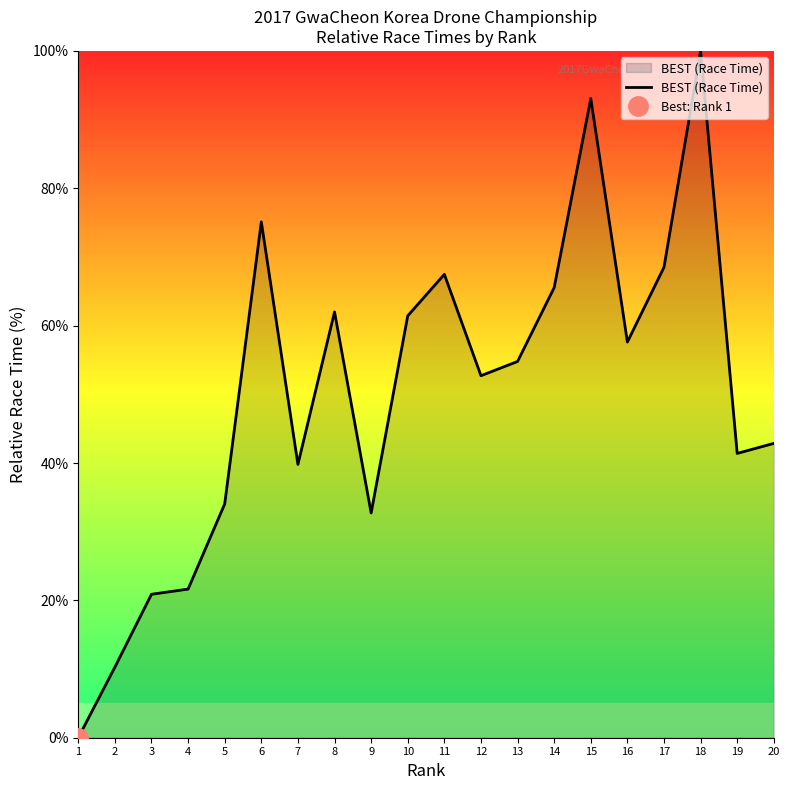

Does the chart have visible grid lines?

No